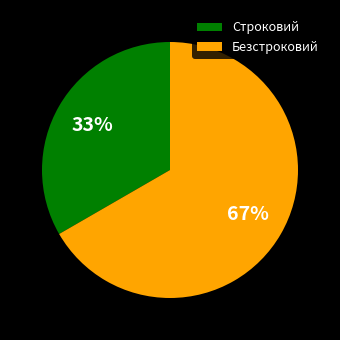

How many segments does this pie chart have?

2